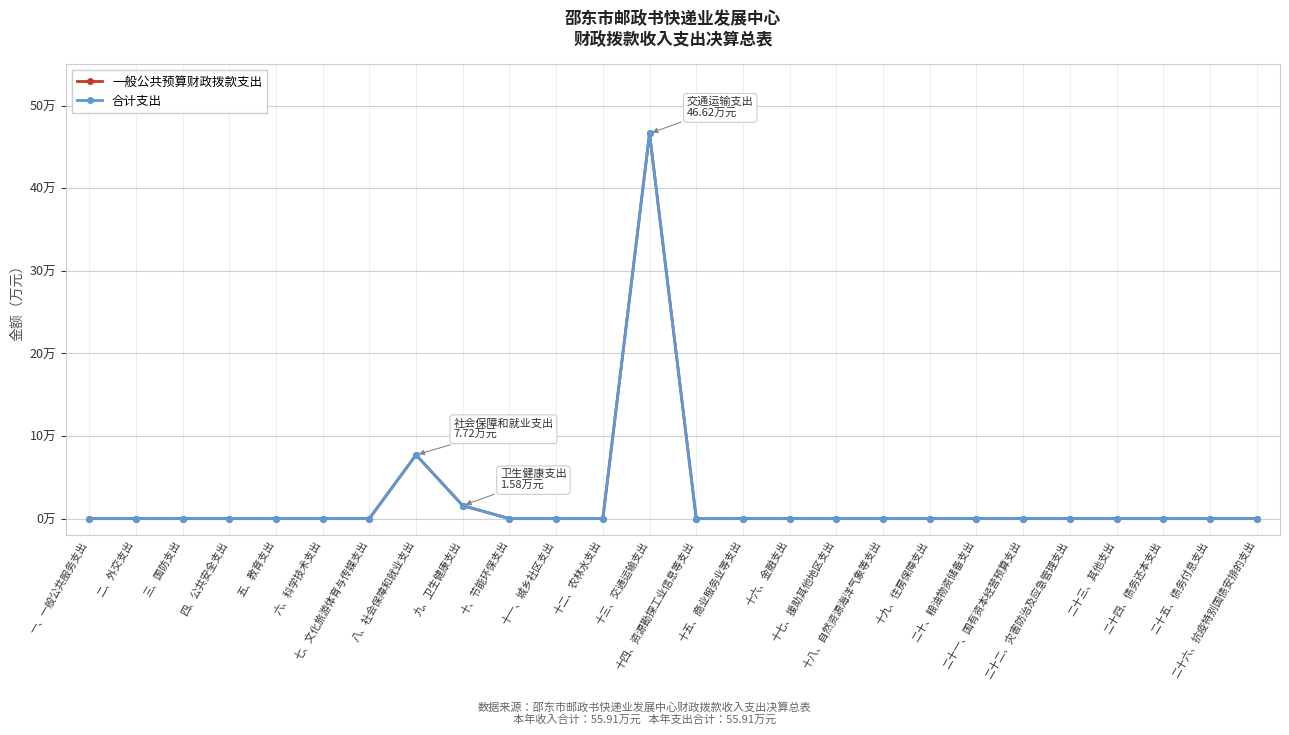

True or false: 一般公共预算财政拨款支出 and 合计支出 cross at least once.

False